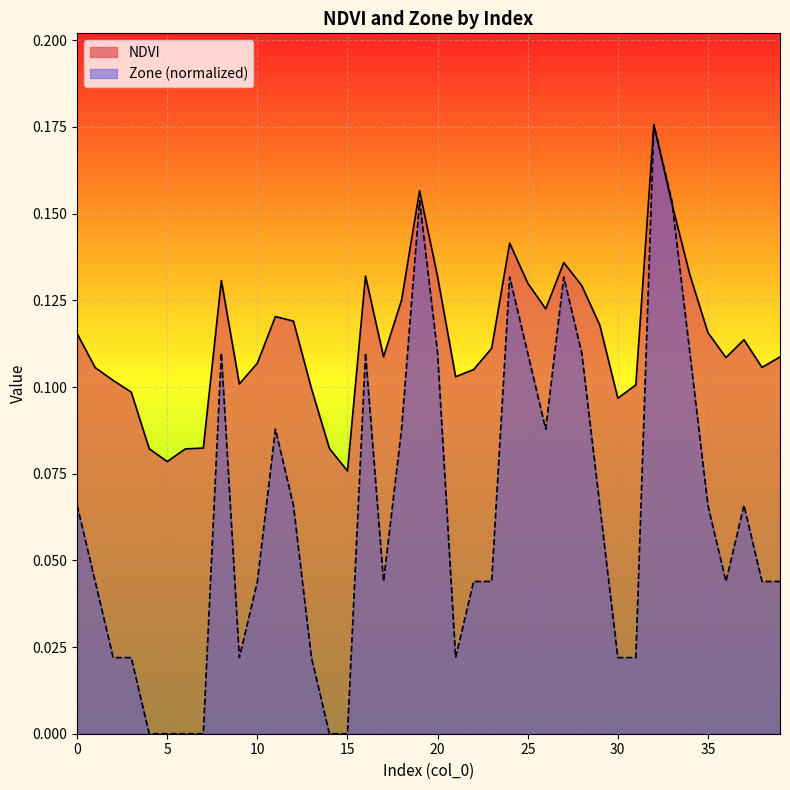

At 1, list the series in order from smallest to largest.

Zone, NDVI